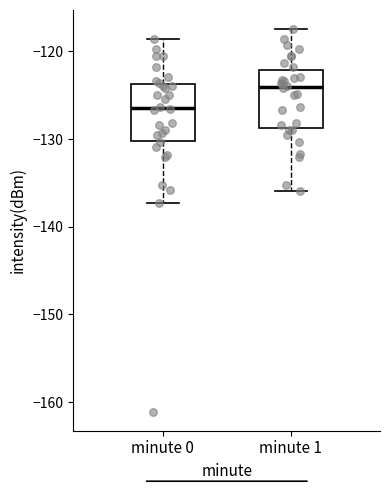

Which box's median line is the highest?

minute 1